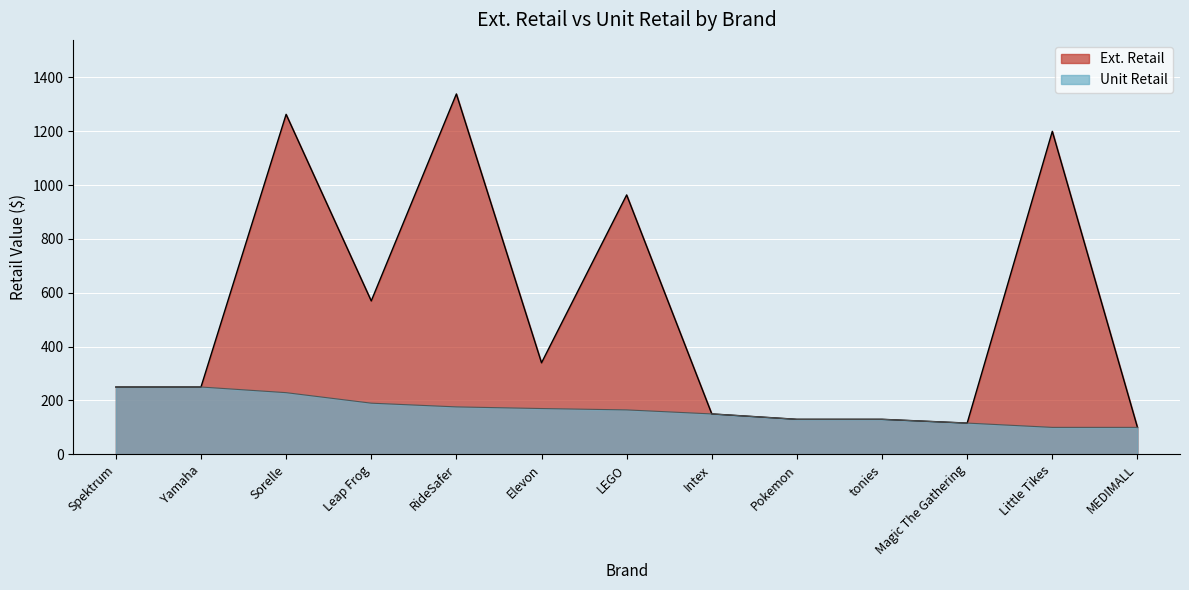

What is the minimum value shown in the chart?

100.0